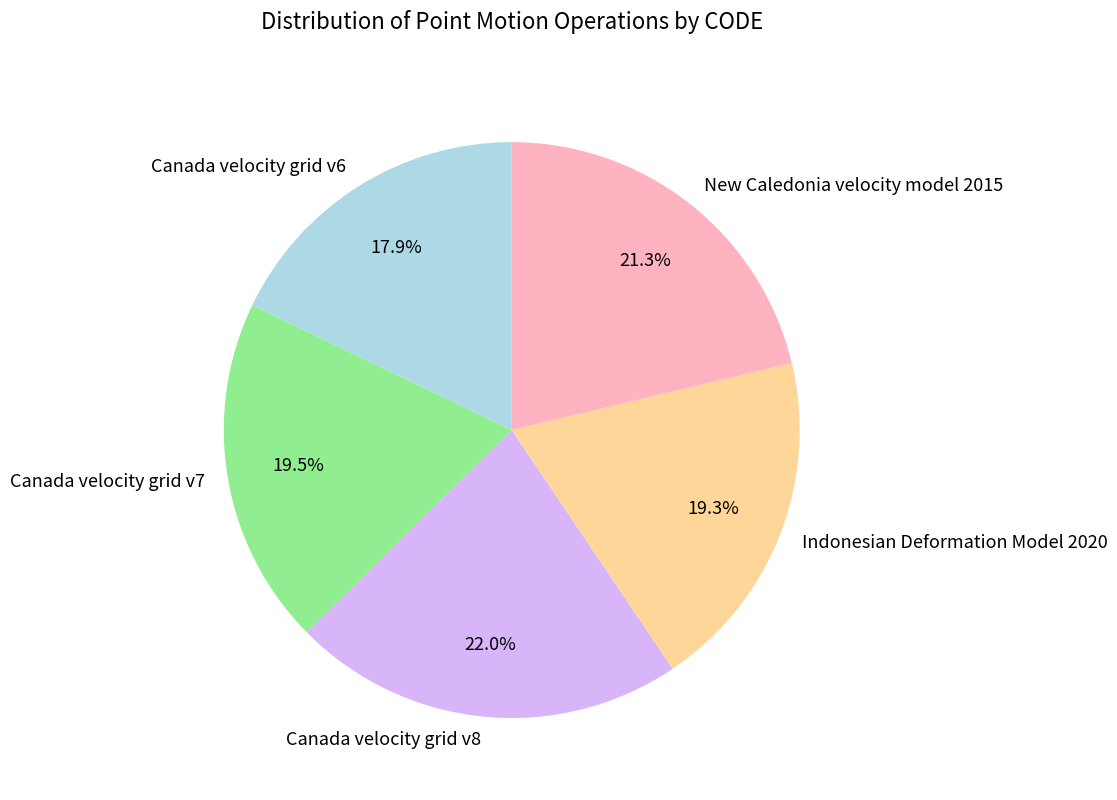

True or false: Indonesian Deformation Model 2020 accounts for 19% of the total.

True